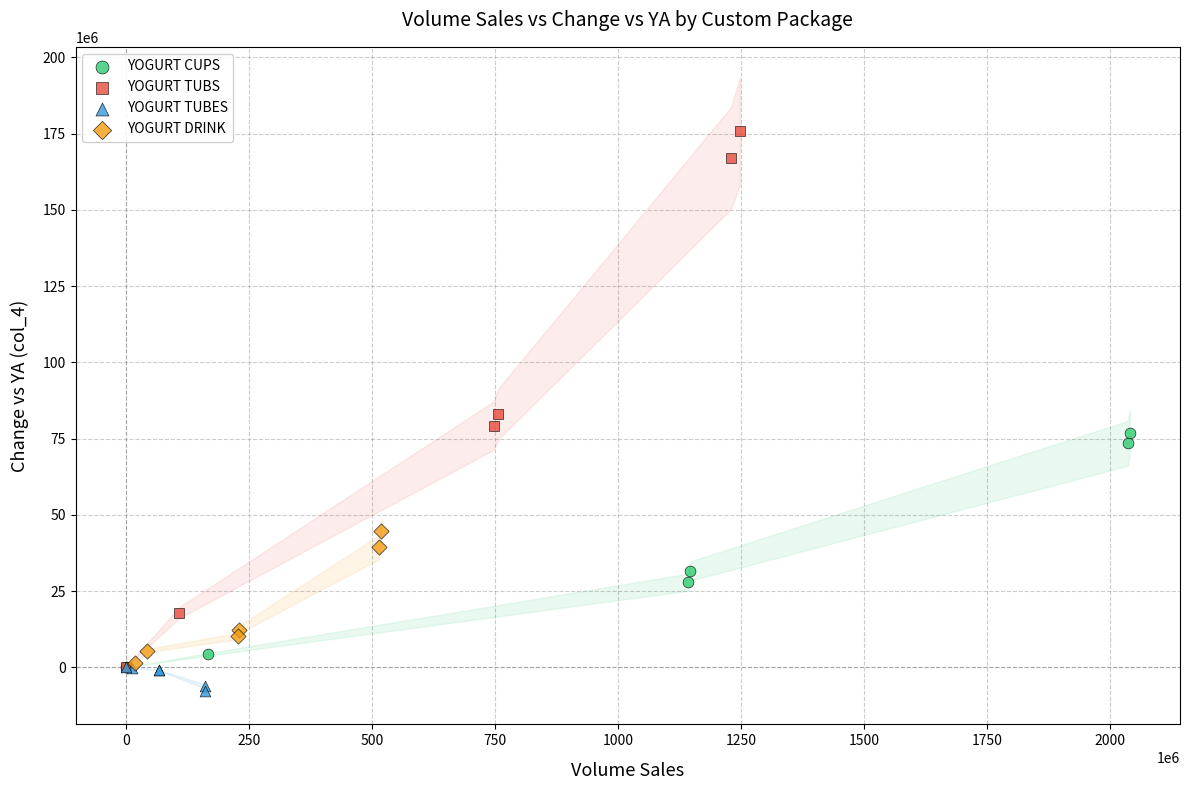

Which series reaches the minimum Y coordinate?

YOGURT TUBES